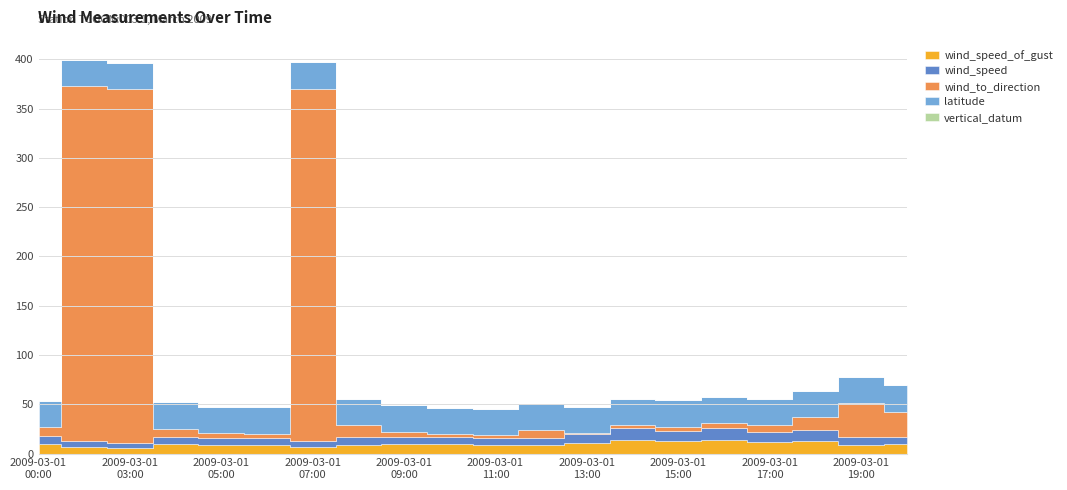

Where is wind_speed_of_gust nearest to the value 10?

2009-03-01T00:00:00Z